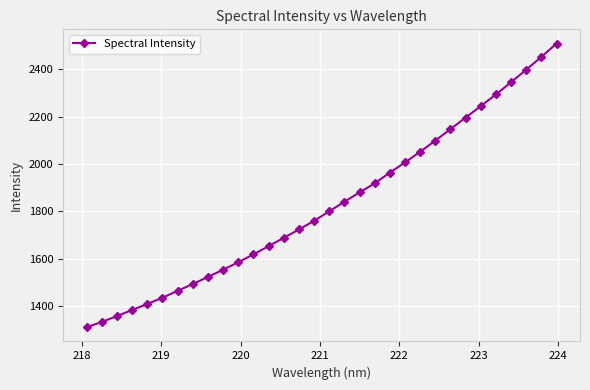

What is the sum of all values?

58434.6